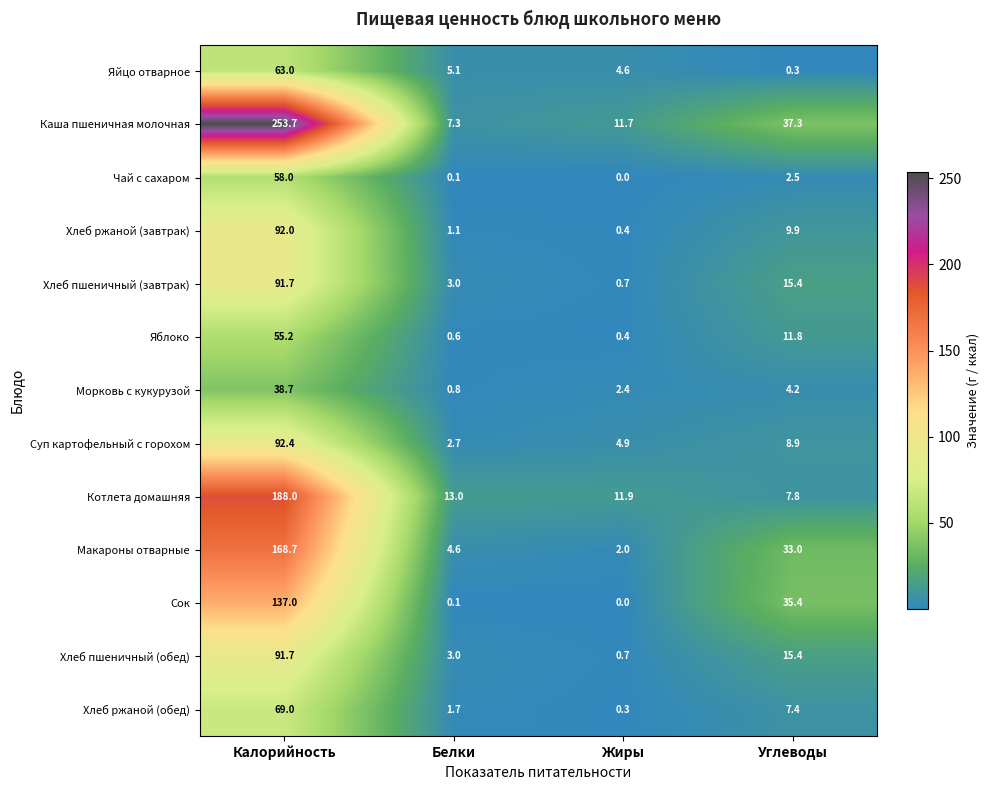

Between Жиры and Углеводы, which series saw the biggest shift?

Сок